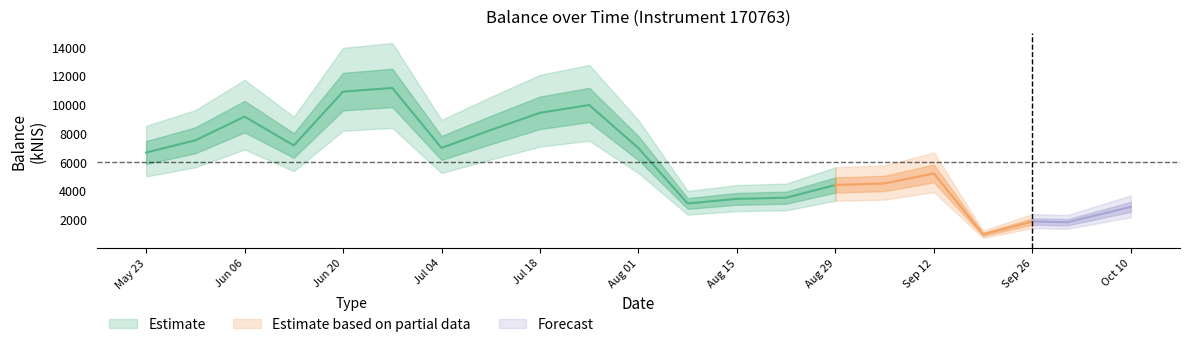

True or false: the data shows 9411.8 at 2024-07-18.

True